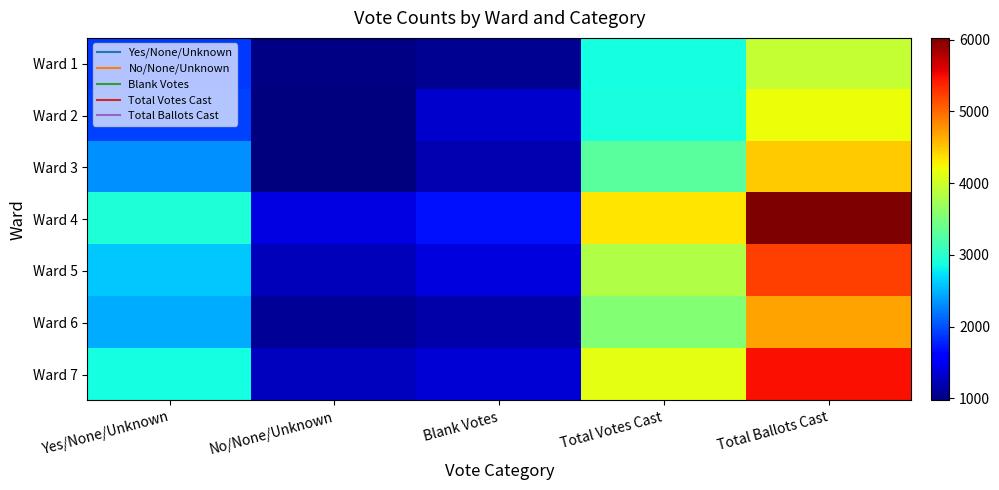

At how many categories does at least one series exceed 5865?

1